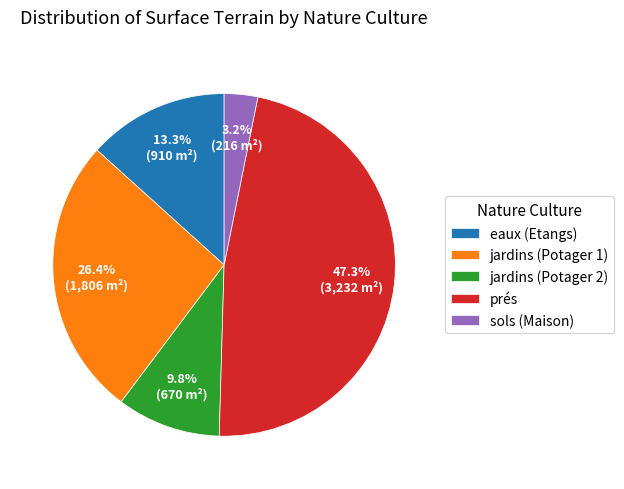

How much of the chart is everything except prés?

52.7%